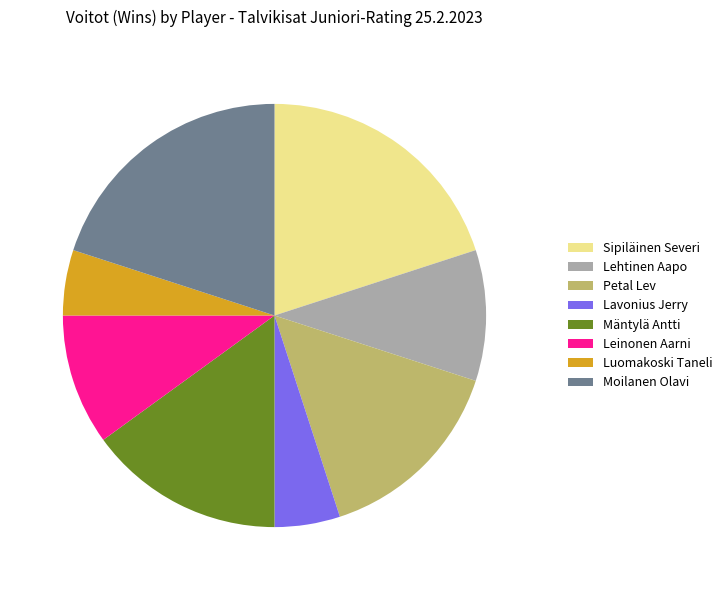

Does any single category account for the majority?

No